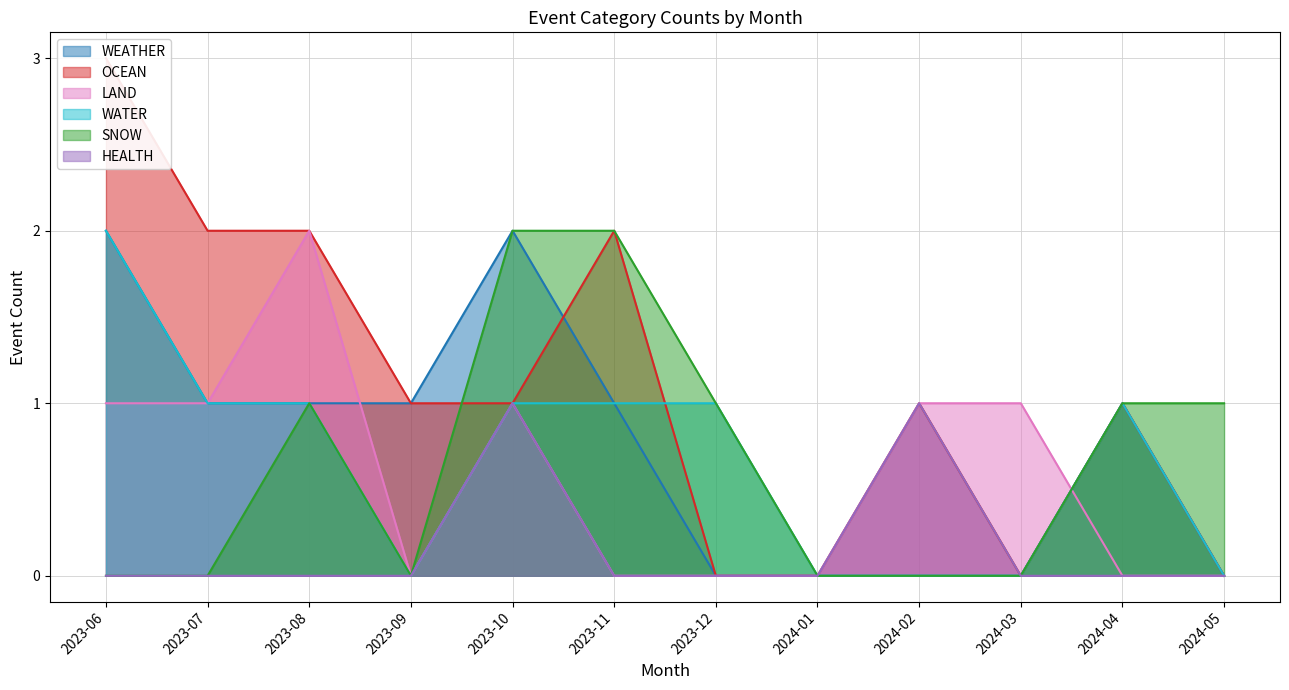

How many lines are shown in the chart?

6